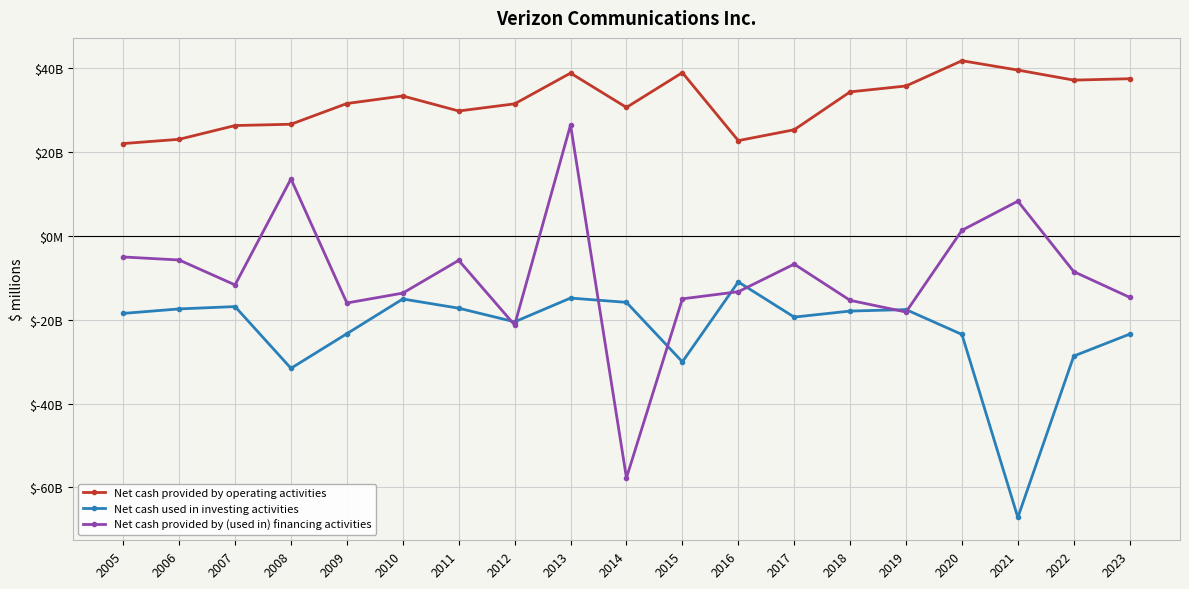

Is the value of Net cash used in investing activities at 2013 greater than the value of Net cash provided by (used in) financing activities at 2021?

No